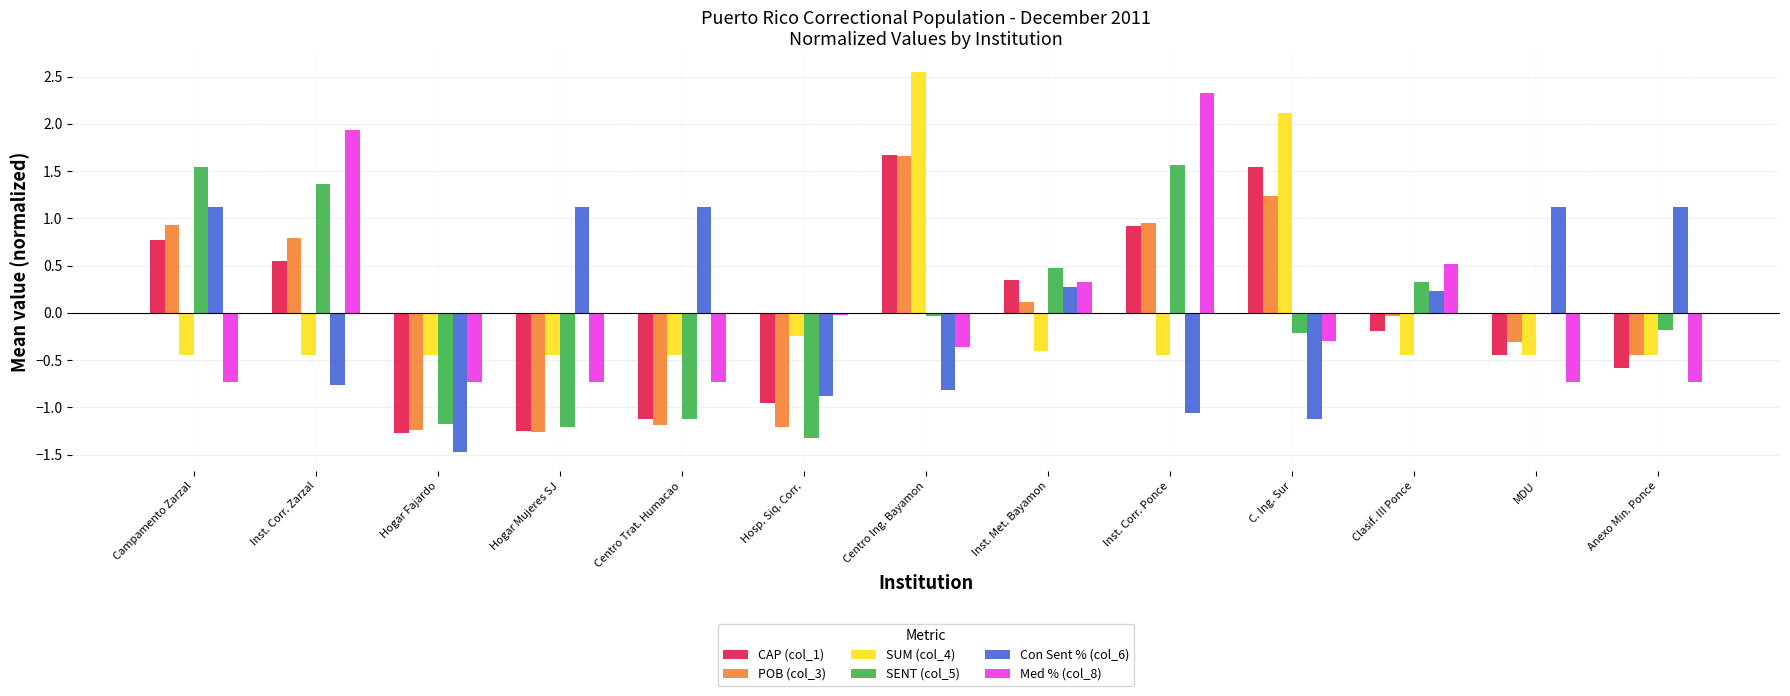

What is the sum of the POB (col_3) values at Centro Trat. Humacao and Campamento Zarzal?

-0.3